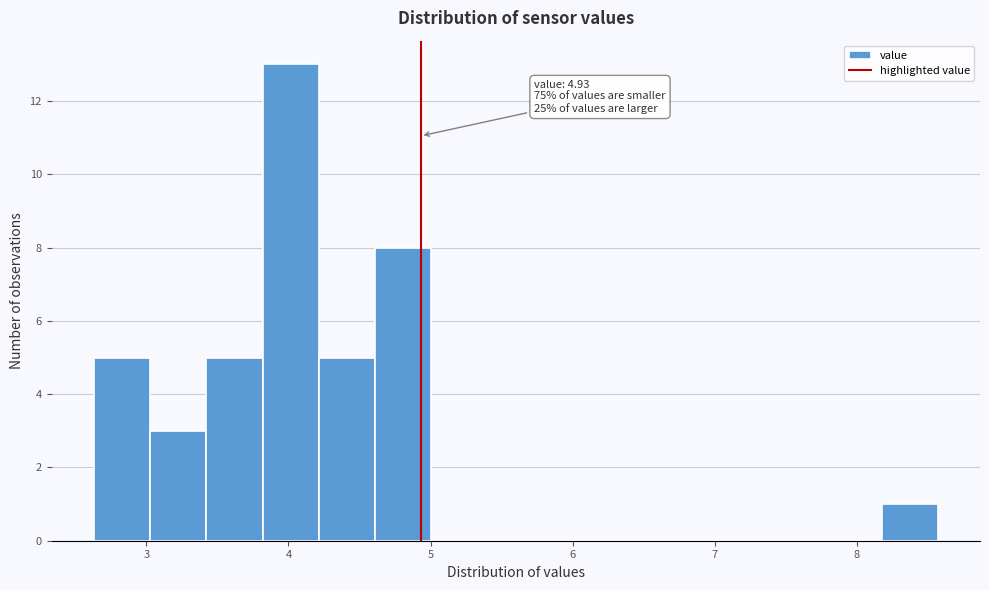

Around what value on the x-axis is the tallest bar? Give the approximate position of its centre, as read against the axis.

4.0